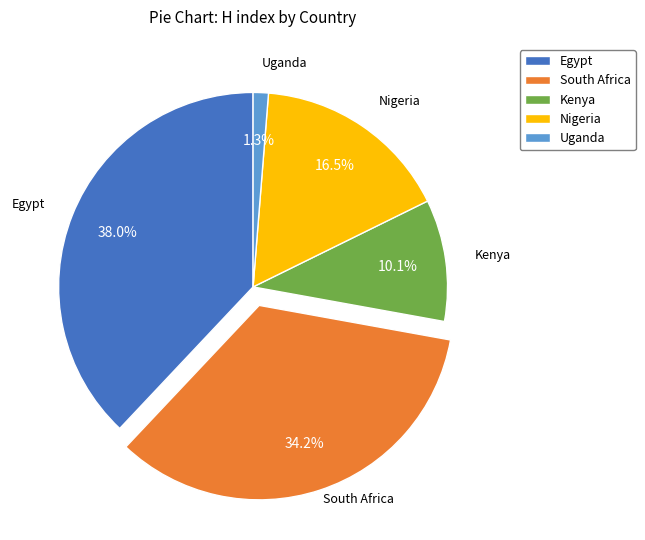

Rank the categories by value from highest to lowest.

Egypt, South Africa, Nigeria, Kenya, Uganda